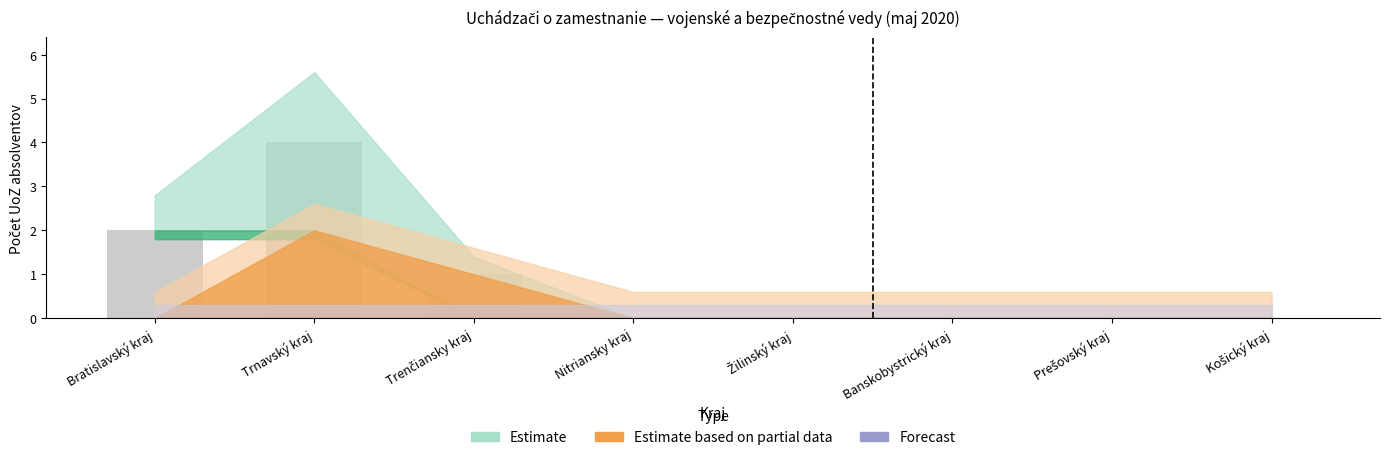

At which category does the chart reach its peak across all series?

Trnavský kraj